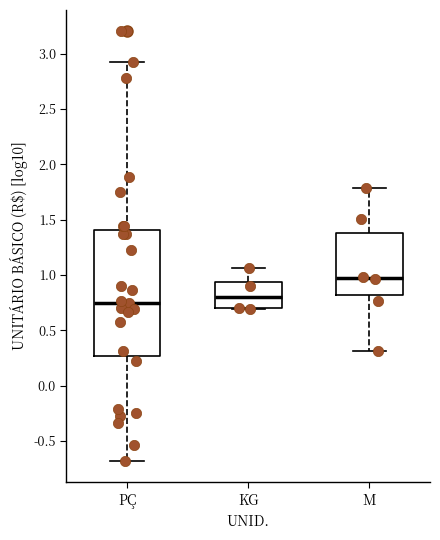

Which box has the lowest median line?

PÇ